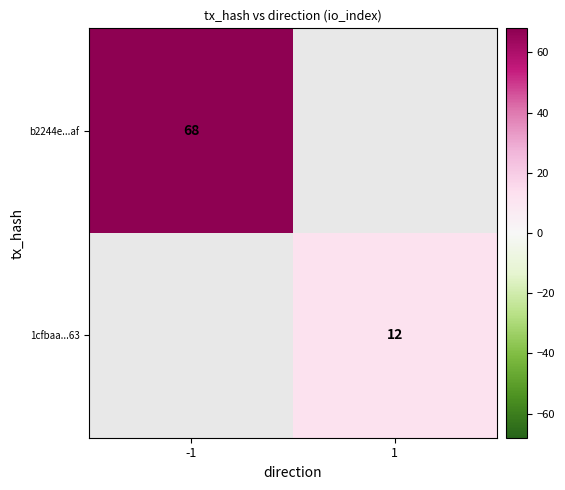

What is the greatest value displayed?

68.0